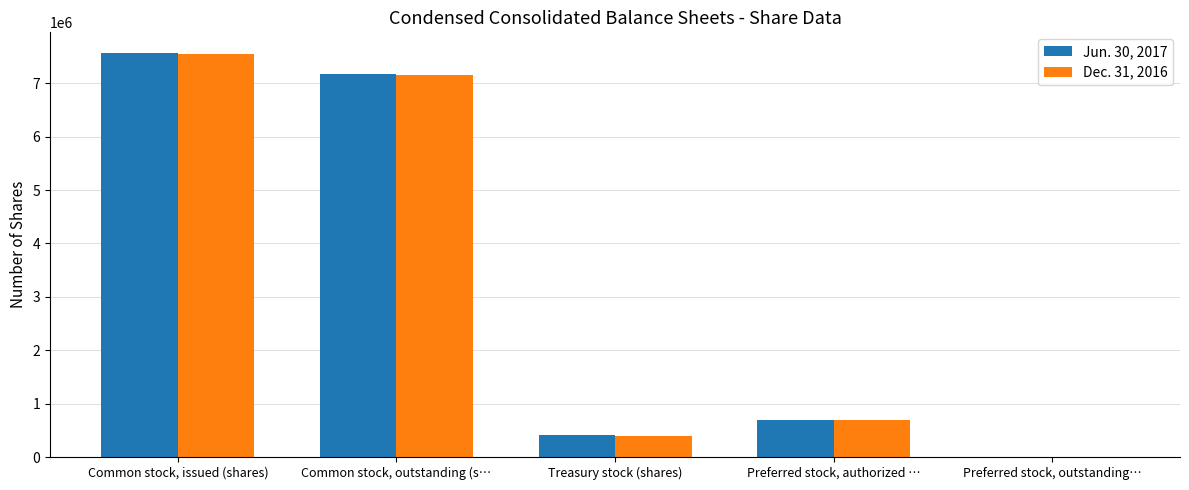

How many distinct data groups are displayed?

2